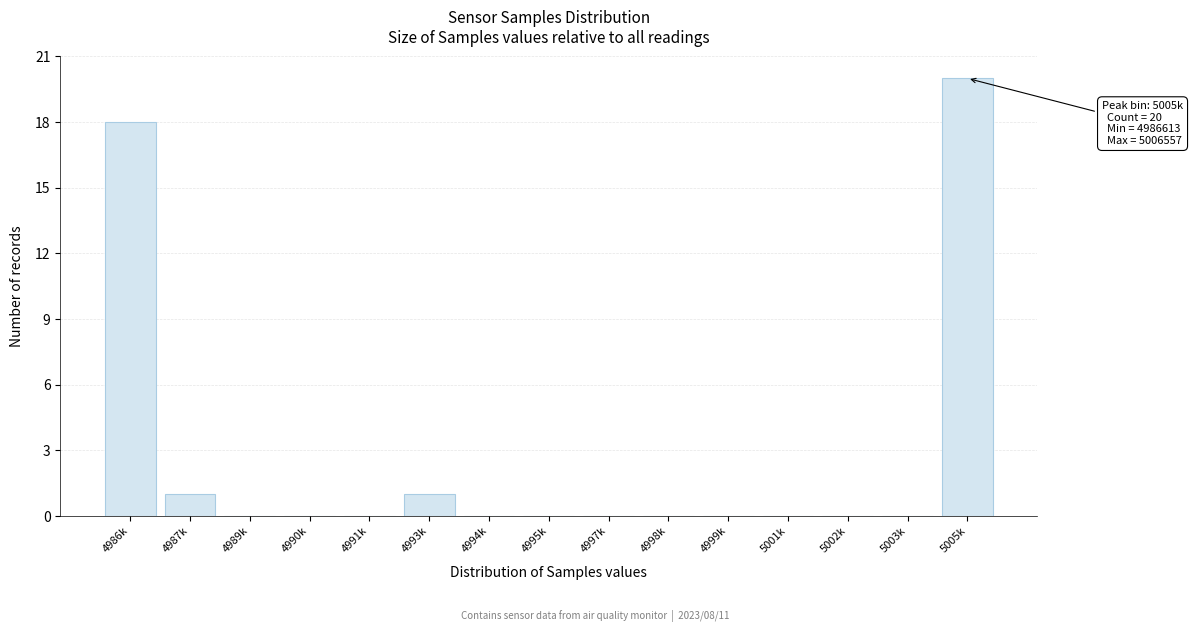

Reading right to left, transcribe all the data shown in this chart.

5005k=20	5003k=0	5002k=0	5001k=0	4999k=0	4998k=0	4997k=0	4995k=0	4994k=0	4993k=1	4991k=0	4990k=0	4989k=0	4987k=1	4986k=18